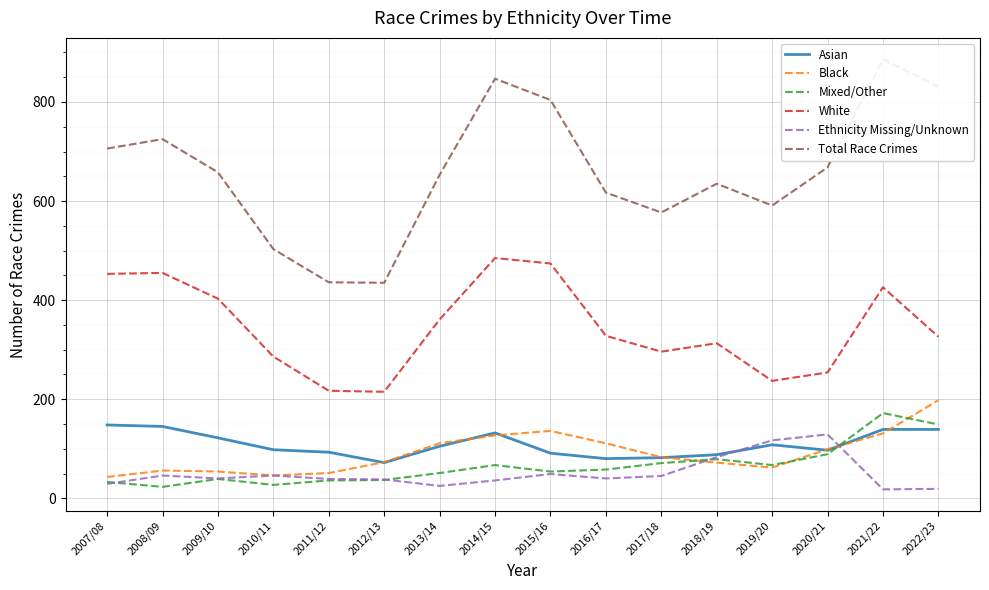

Is the value of Mixed/Other at 2007/08 greater than the value of White at 2021/22?

No